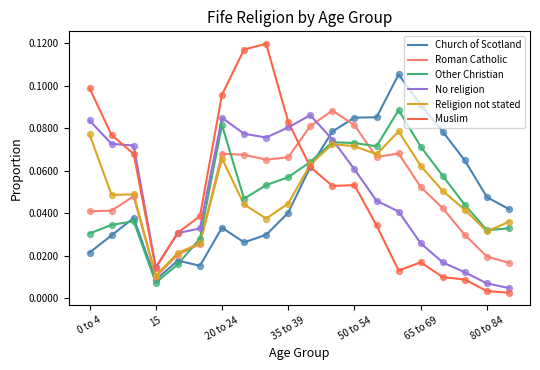

Which series has the widest spread of values?

Muslim